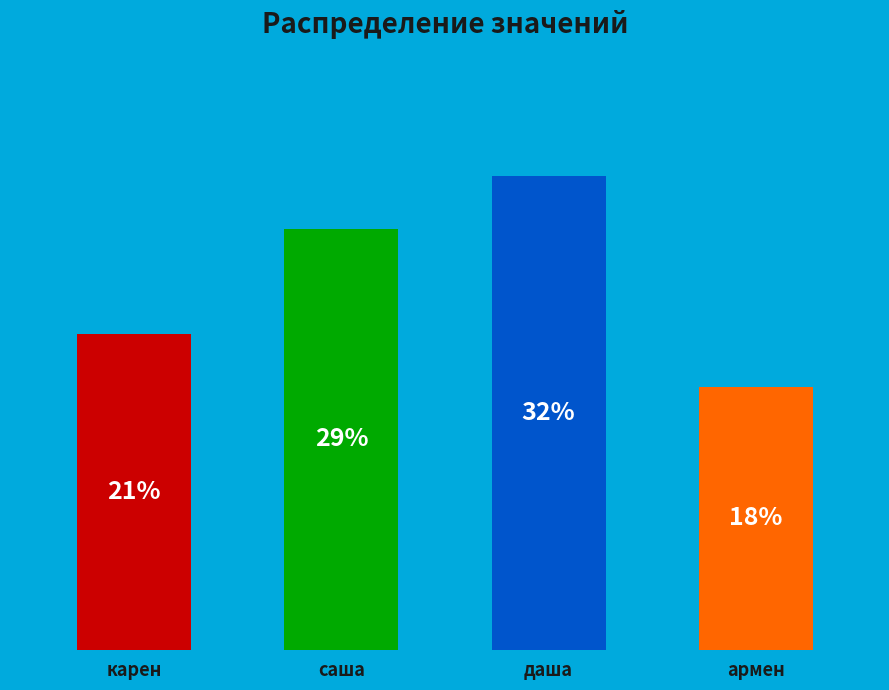

How many slices are in this pie chart?

4